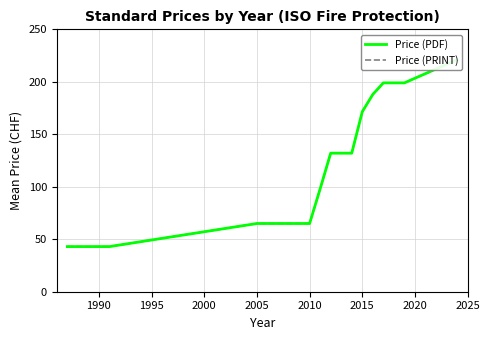

What is the maximum value for Price (PRINT)?

221.0